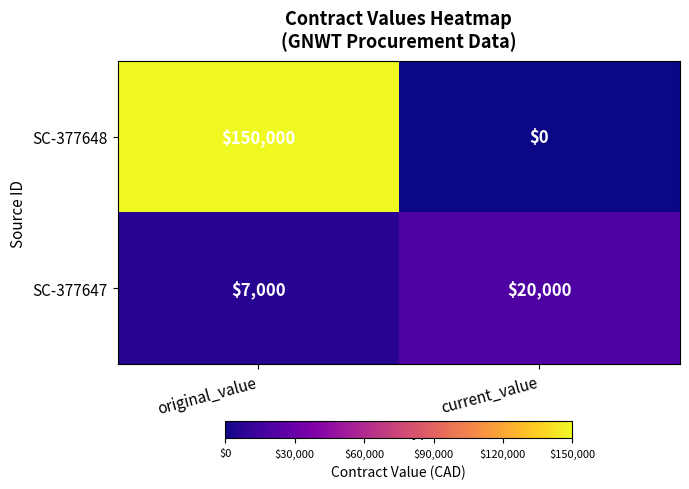

Reading left to right, extract all data points from this chart.

SC-377648: 150000	0
SC-377647: 7000	20000